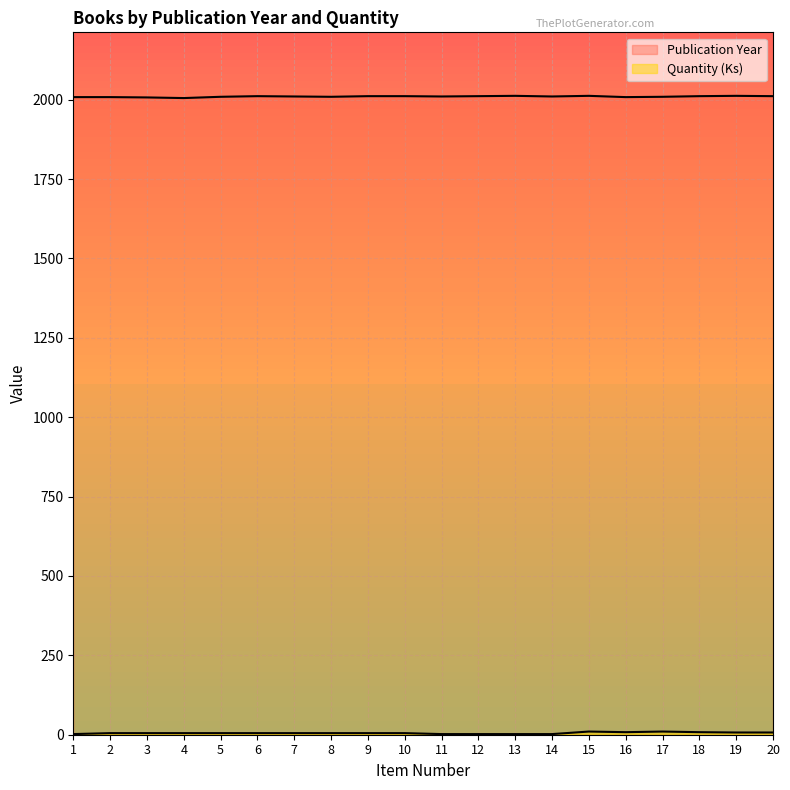

Which series has the largest range (max minus min)?

Quantity (Ks)